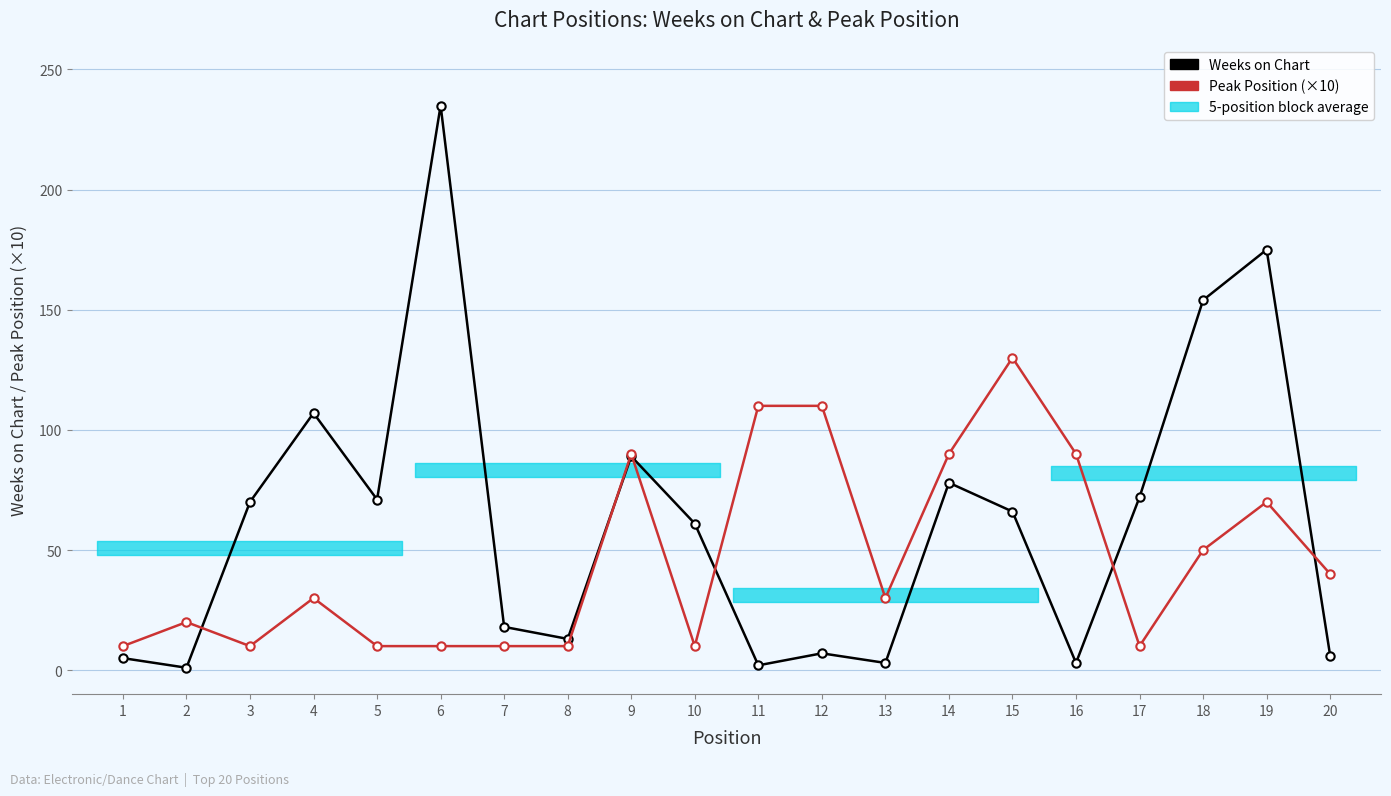

At which label is Peak Position (×10) closest to 70?

19